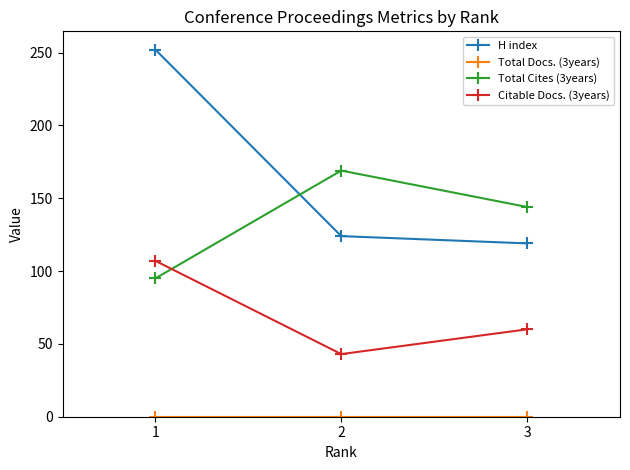

The value of H index at 3 is 119. True or false?

True